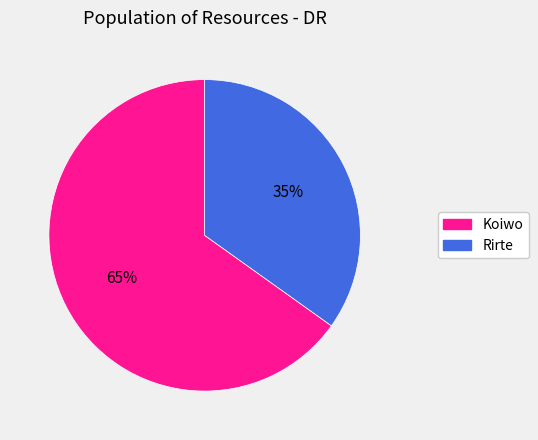

The Rirte slice represents 22% of the pie. True or false?

False